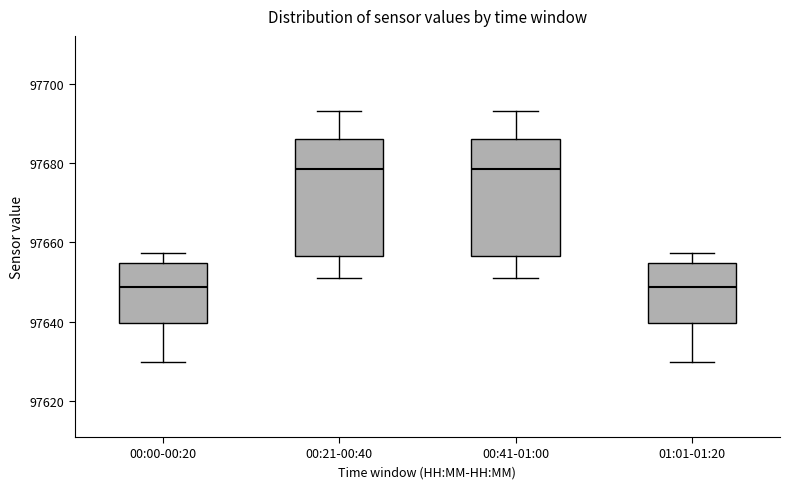

Reading left to right, transcribe this box plot: for each box, give where its median line is, the range the box spans, and where its two whiskers end, as read against the y-axis. The values are not printed on the chart, so give them approximately, as read against the axis.

00:00-00:20: median 97648, box 97640 to 97654, whiskers 97630 to 97658
00:21-00:40: median 97678, box 97656 to 97686, whiskers 97650 to 97694
00:41-01:00: median 97678, box 97656 to 97686, whiskers 97650 to 97694
01:01-01:20: median 97648, box 97640 to 97654, whiskers 97630 to 97658